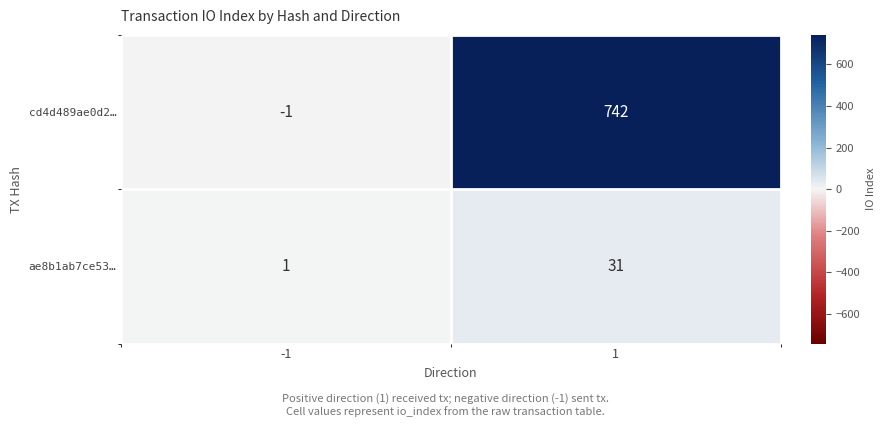

What is the average value of the ae8b1ab7ce53… series?

16